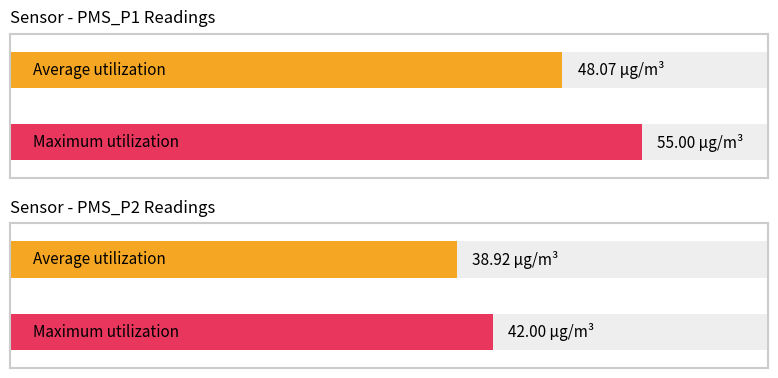

Which series has the largest range (max minus min)?

PMS_P1